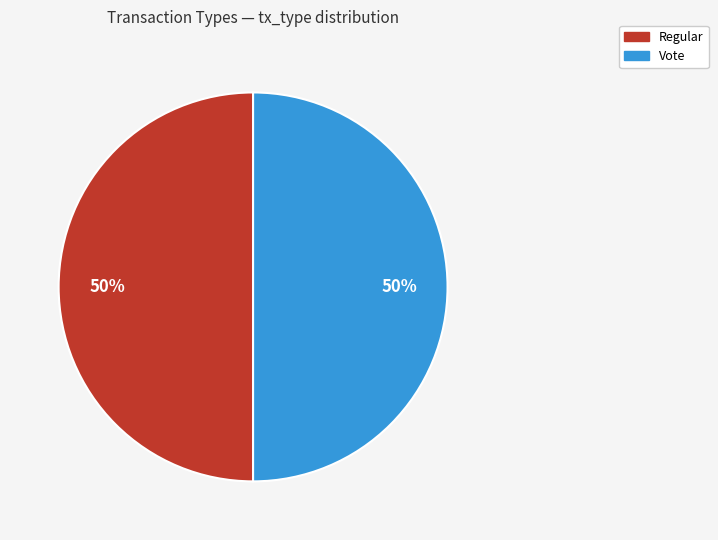

To the nearest percent, what is the difference between the largest and smallest slice percentages?

0%